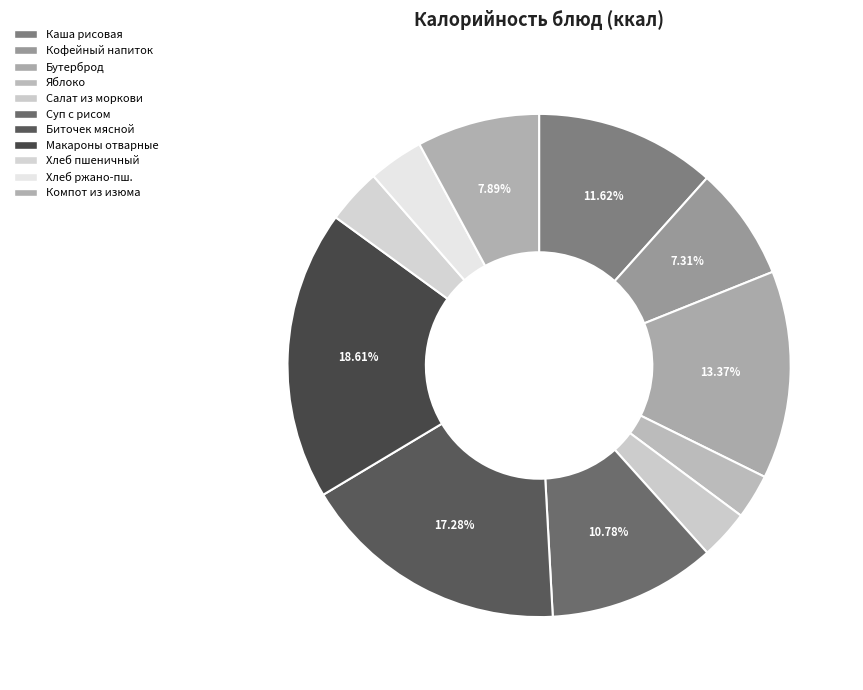

To the nearest percent, what is the average slice percentage?

9%